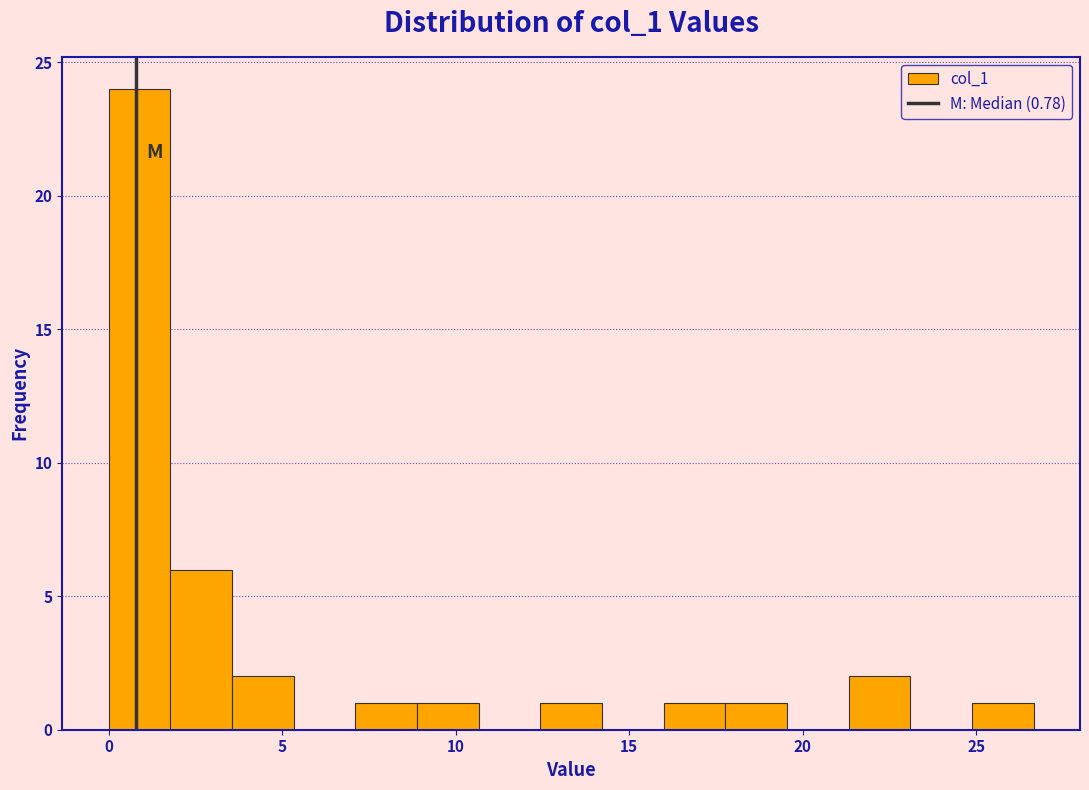

Around what value on the x-axis is the tallest bar? Give the approximate position of its centre, as read against the axis.

1.0